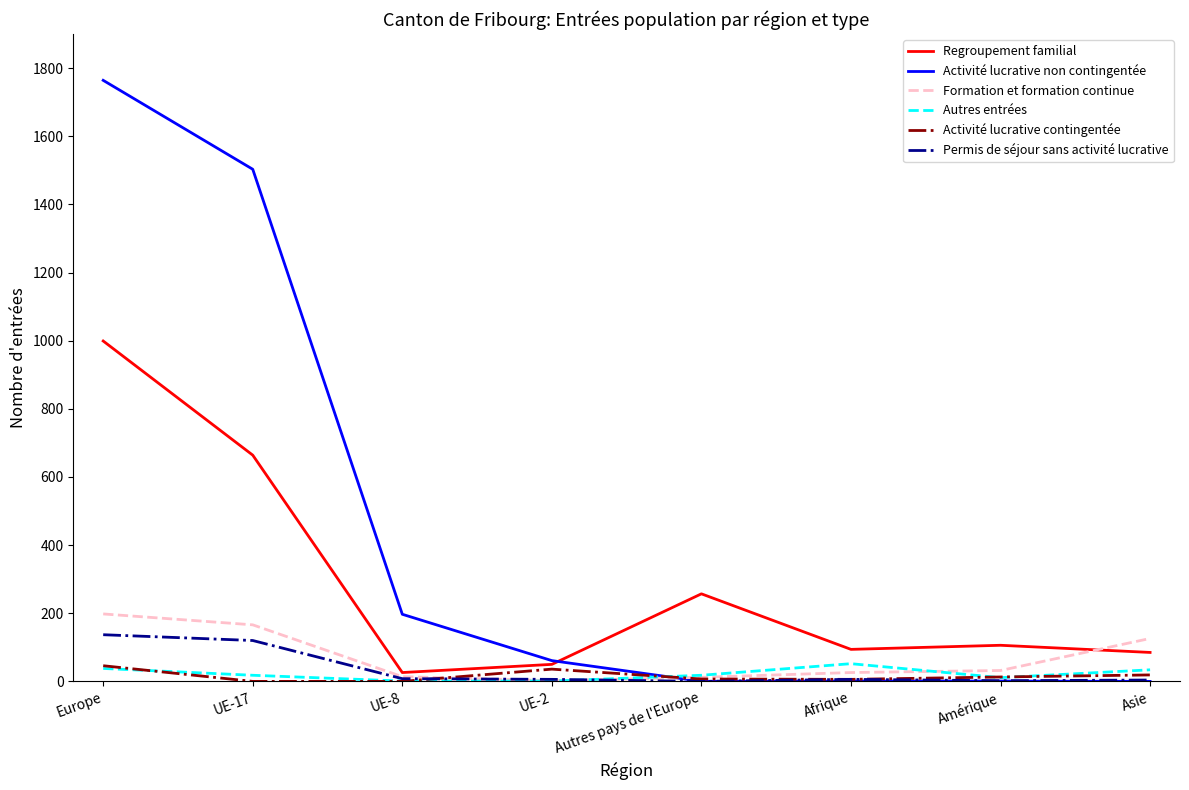

At which label does Activité lucrative non contingentée reach its peak?

Europe